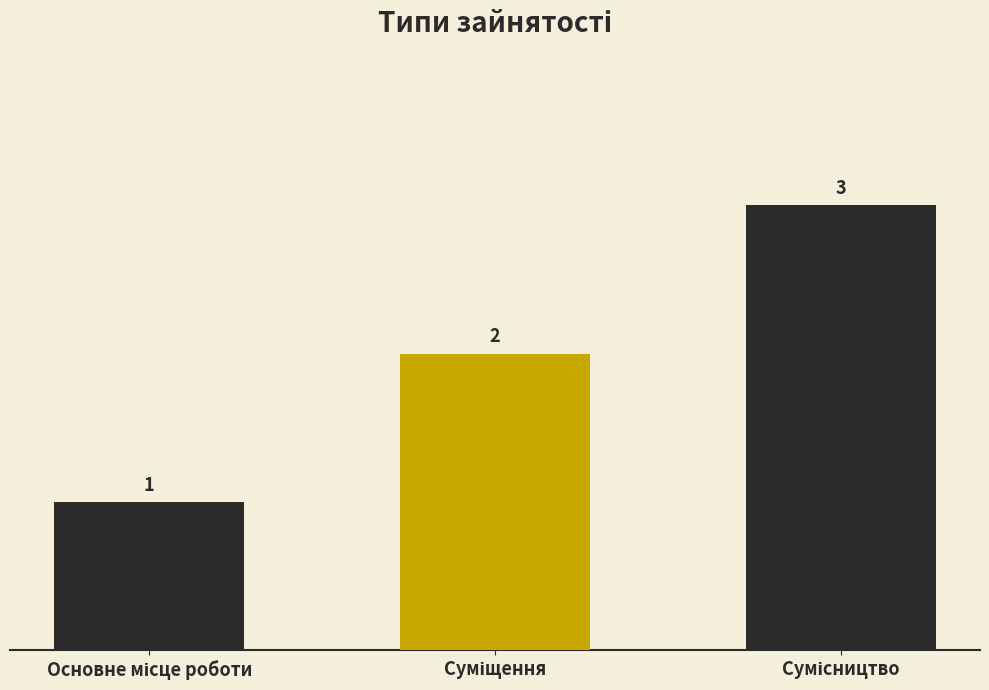

What is the value of the 3rd bar from the left?

3